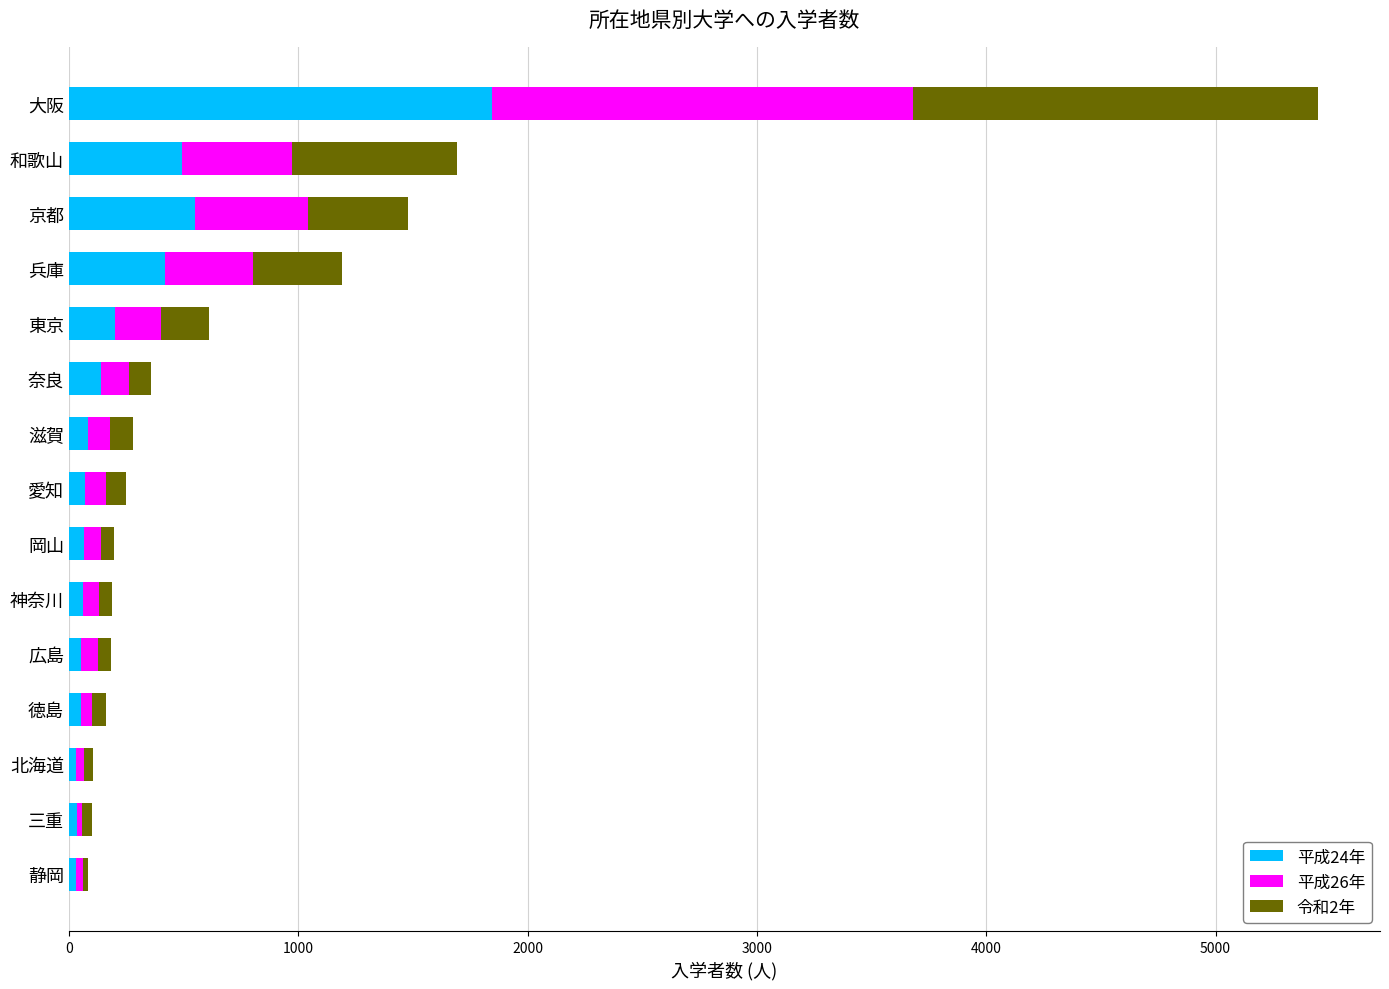

At which category is the sum across all series the highest?

大阪